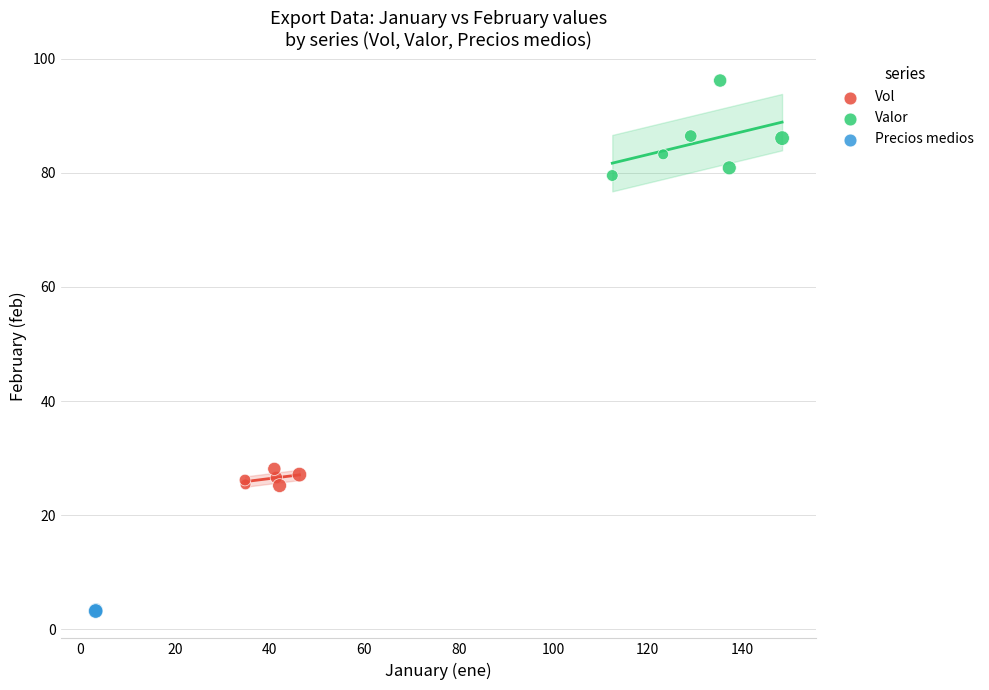

Which series contains the lowest Y value?

Precios medios